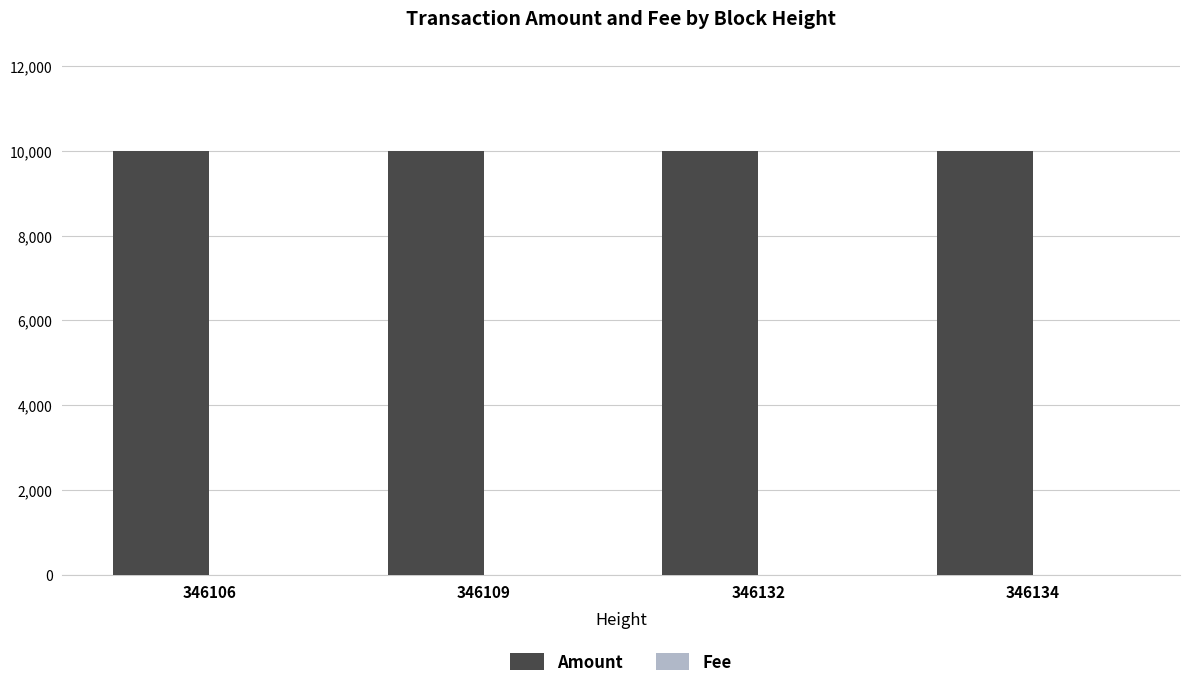

How many groups of bars are there?

4